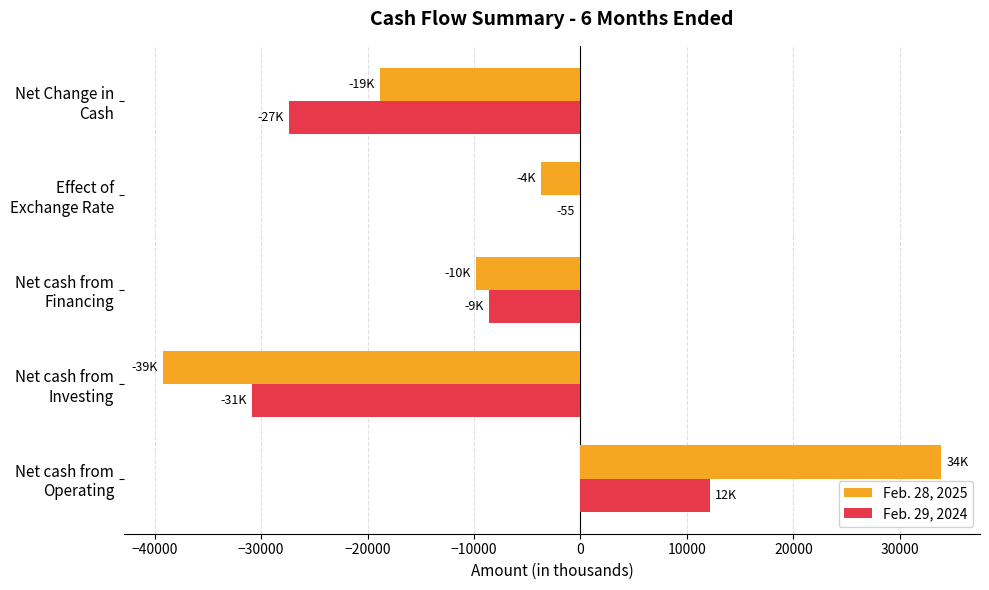

What is the maximum value shown in the chart?

33880